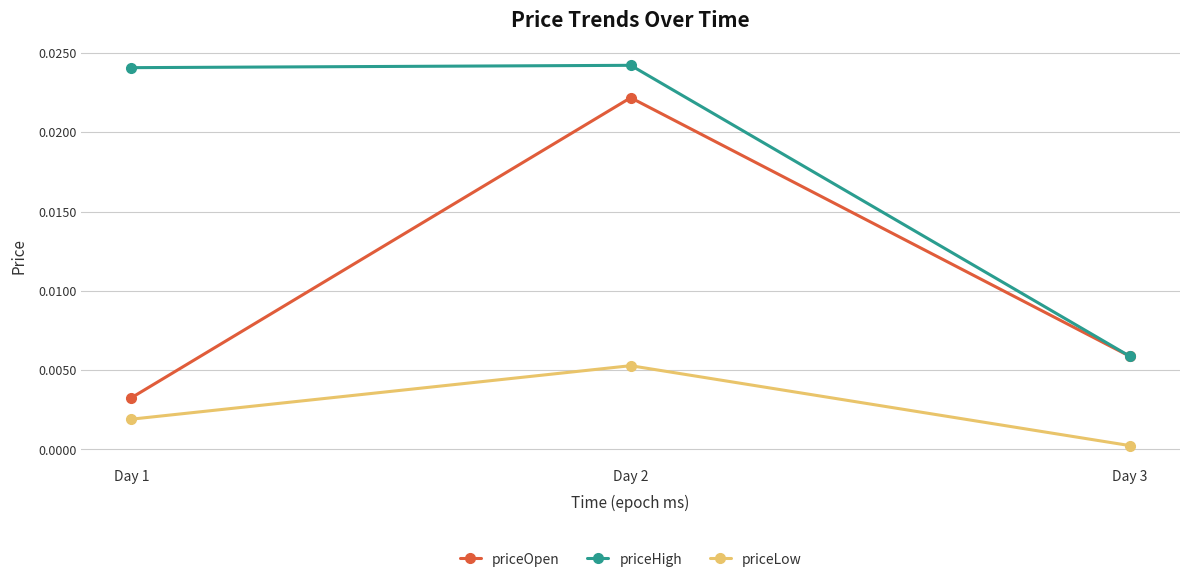

At which label is priceOpen closest to 0?

Day 1